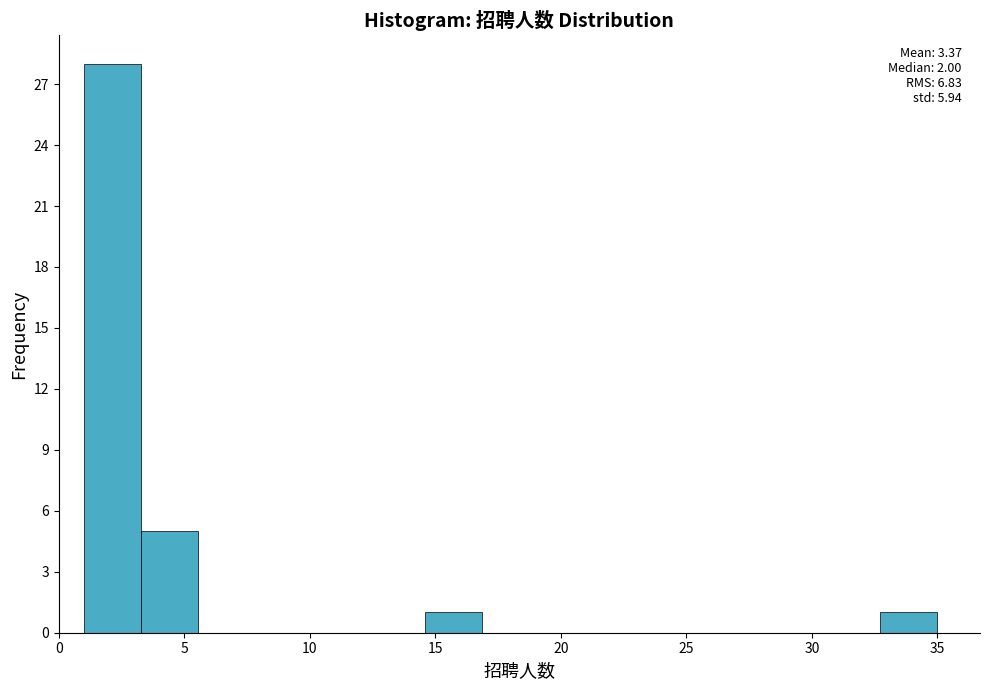

Over which range of the x-axis is the bar tallest?

1.0 to 3.5